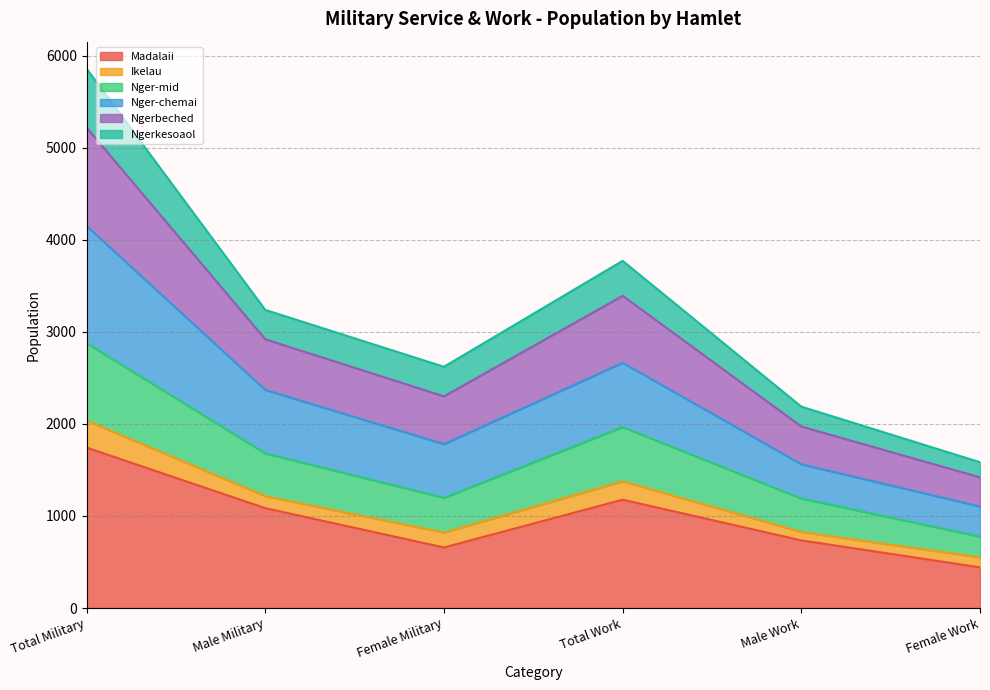

Is the value of Ngerkesoaol at Female Military greater than the value of Ngerbeched at Total Military?

No